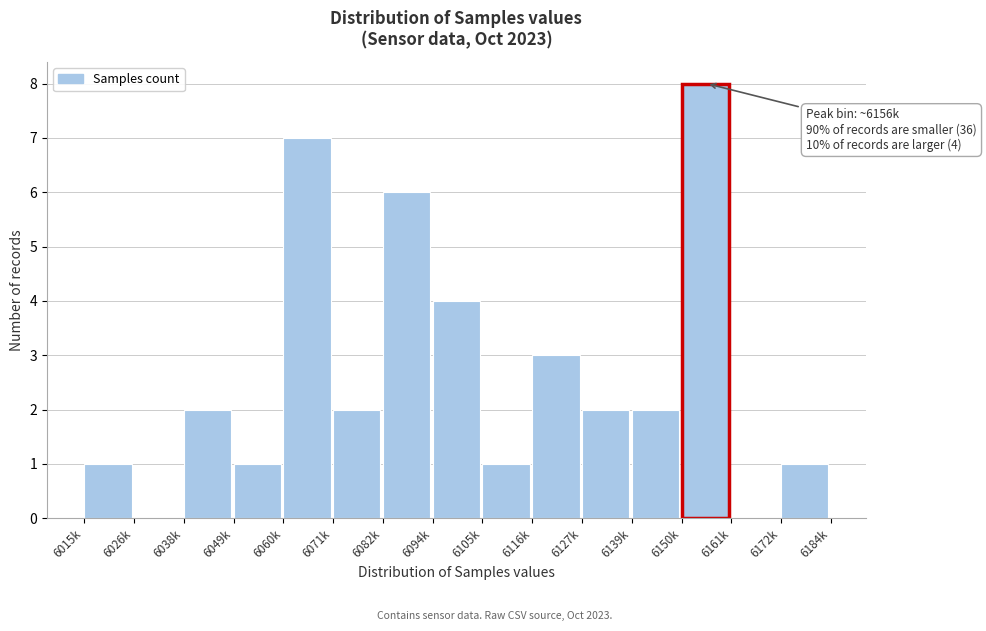

Reading right to left, extract all data points from this chart.

6172k=1	6161k=0	6150k=8	6139k=2	6127k=2	6116k=3	6105k=1	6094k=4	6082k=6	6071k=2	6060k=7	6049k=1	6038k=2	6026k=0	6015k=1